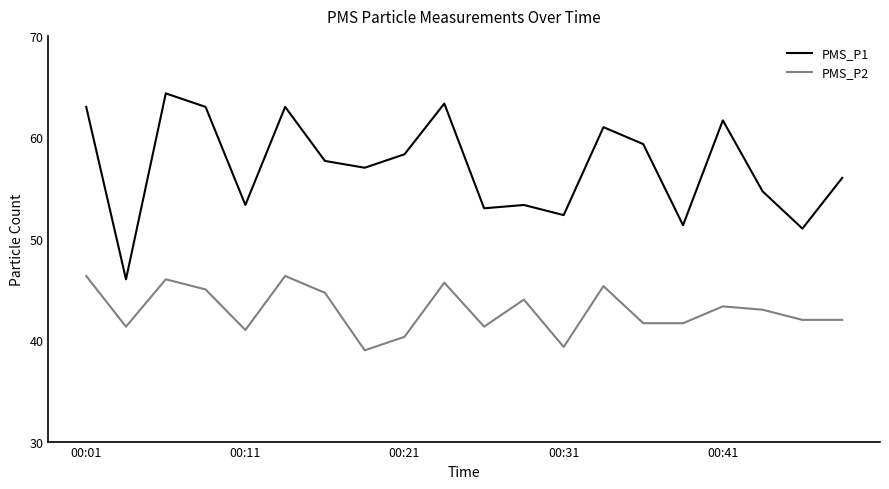

True or false: PMS_P1 has more than 1 points higher than both neighbors.

True